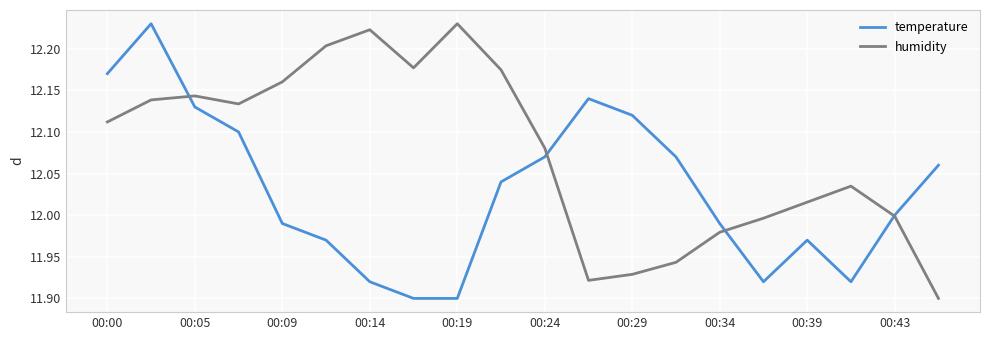

Does the chart have visible grid lines?

Yes